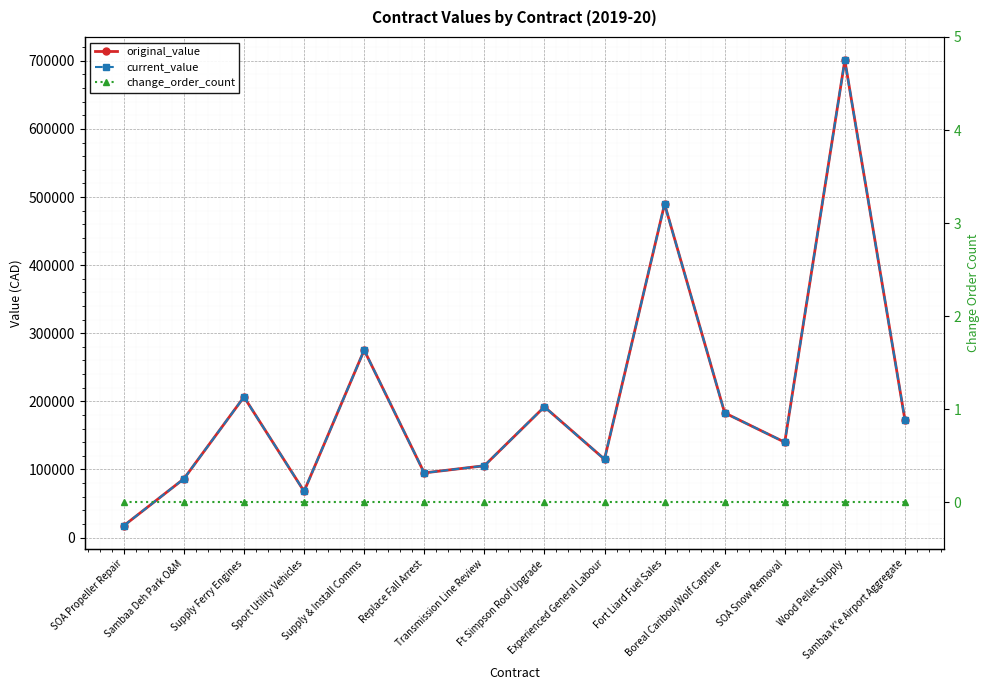

Reading left to right, extract all data points from this chart.

original_value: 17500.0	86350.0	206495.0	67910.0	275246.8	94950.0	105467.0	192000.0	115000.0	489760.0	183108.0	140000.0	700893.3	172875.0
current_value: 17500.0	86350.0	206495.0	67910.0	275246.8	94950.0	105467.0	192000.0	115000.0	489760.0	183108.0	140000.0	700893.3	172875.0
change_order_count: 0.0	0.0	0.0	0.0	0.0	0.0	0.0	0.0	0.0	0.0	0.0	0.0	0.0	0.0